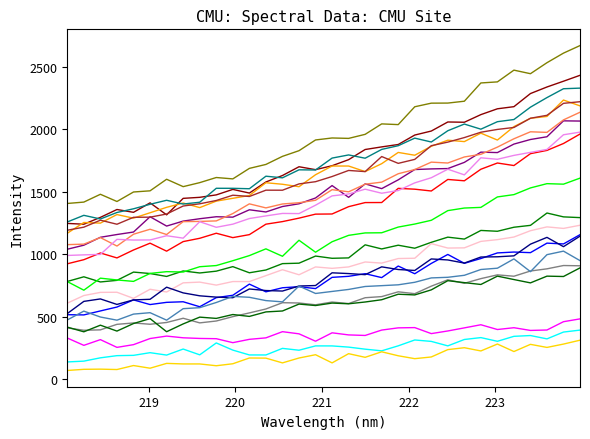

Does the chart display data point markers on the line(s)?

No